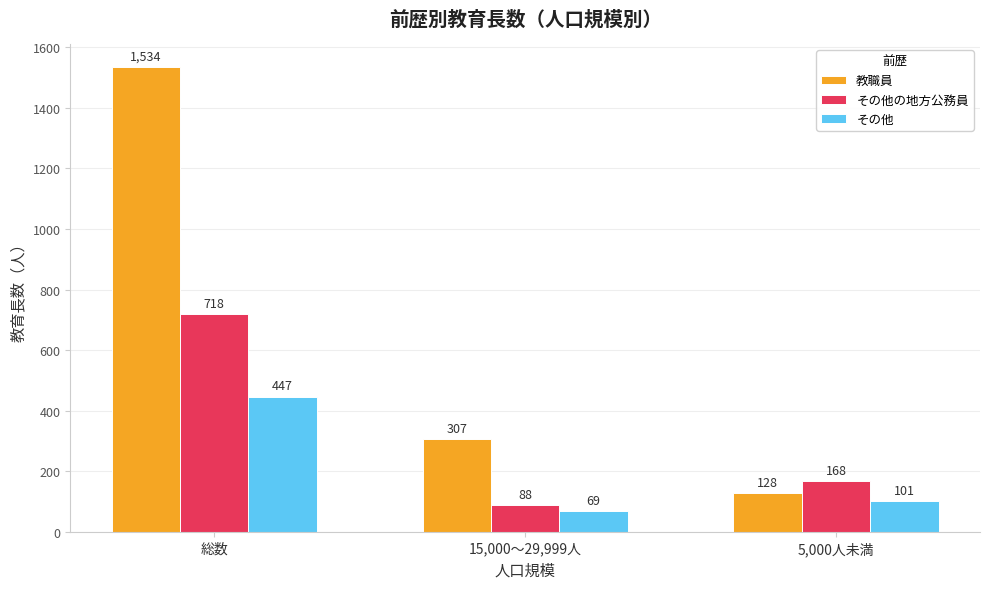

Rank the series at 5,000人未満 from highest to lowest value.

その他の地方公務員, 教職員, その他